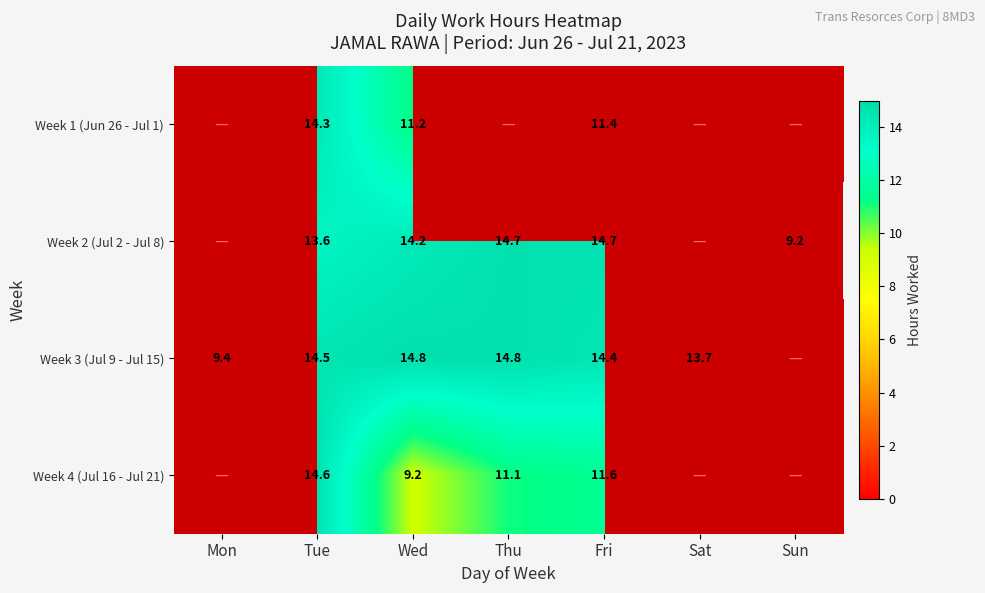

Which label corresponds to the smallest value in the chart?

26 Mon